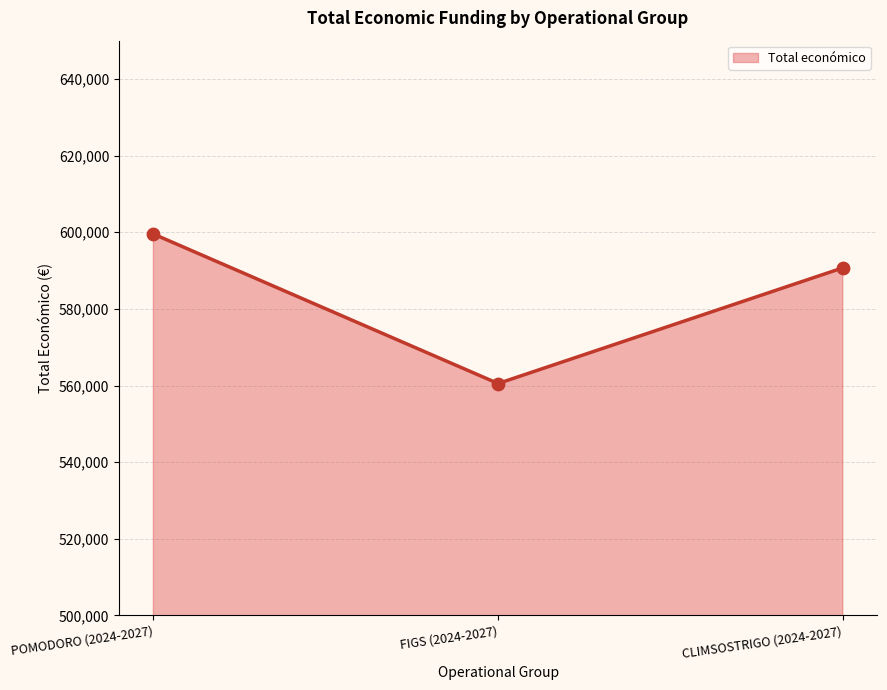

Which has a higher value, FIGS (2024-2027) or POMODORO (2024-2027)?

POMODORO (2024-2027)